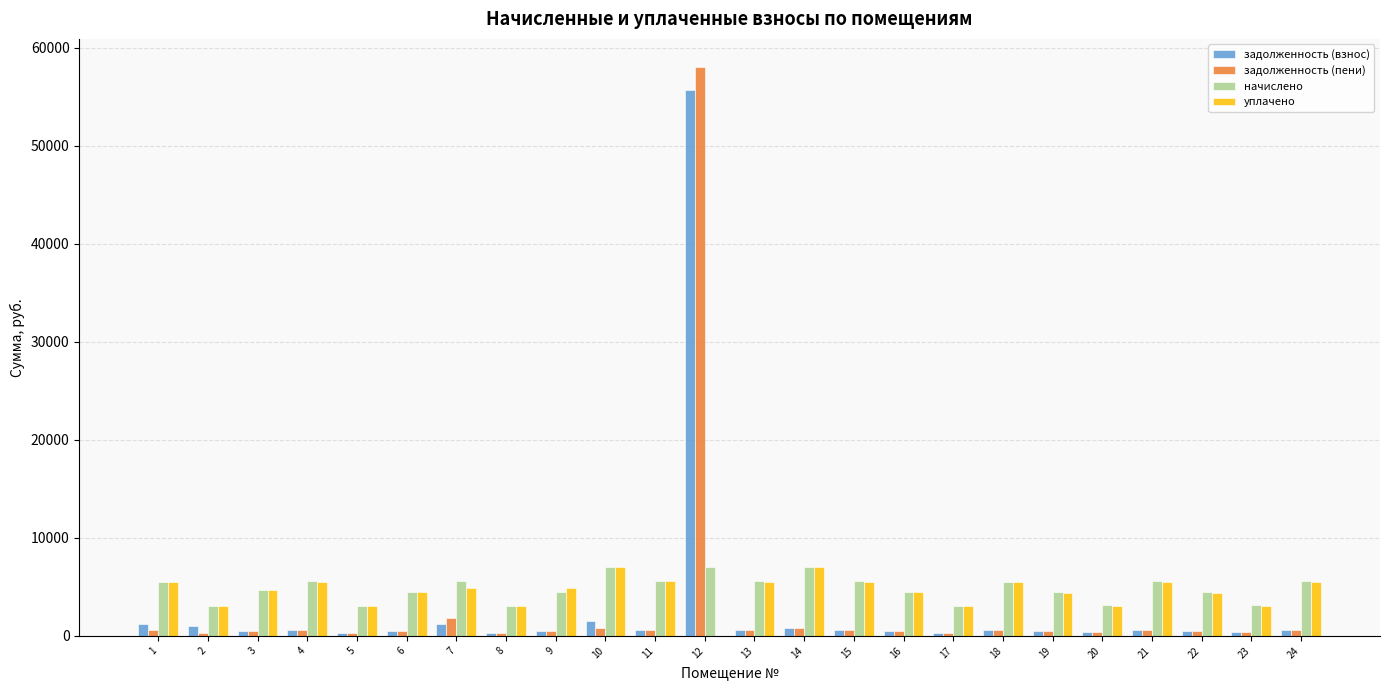

What is the maximum value shown in the chart?

58015.2